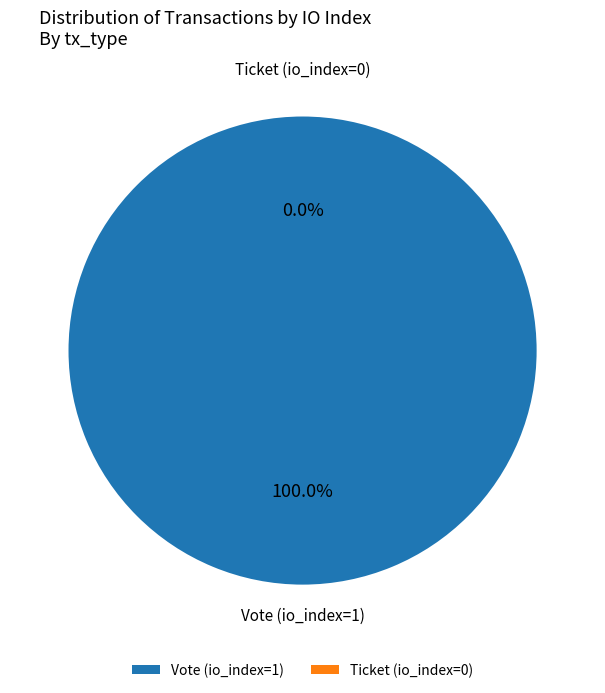

Which slice represents more than half of the pie?

Vote (io_index=1)